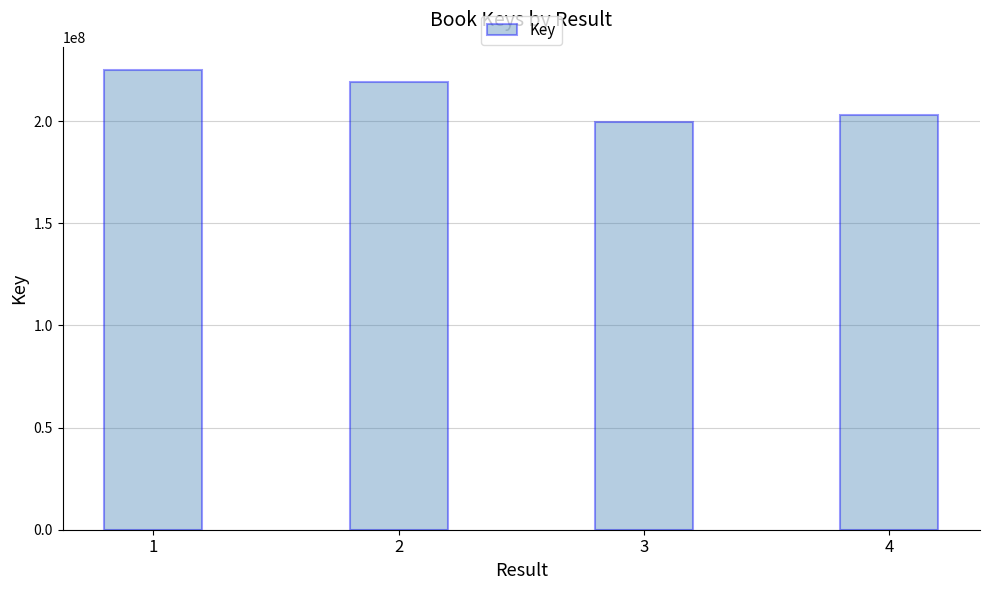

The chart shows a value of 225179690 at 1. True or false?

True